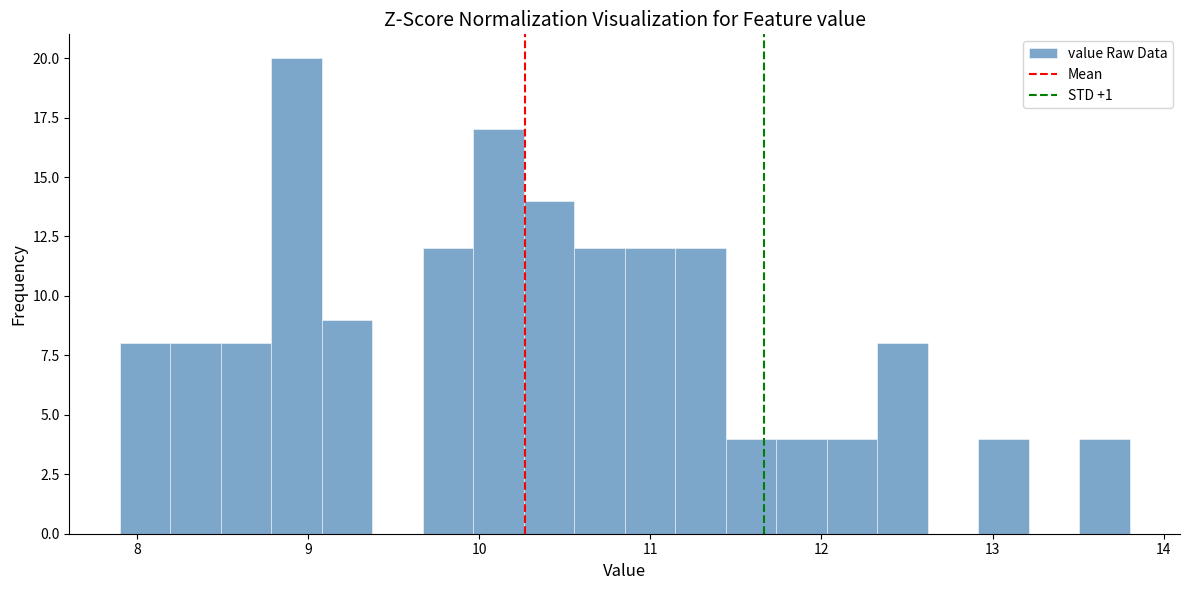

Read against the x-axis, roughly where is the centre of the tallest bar?

8.9